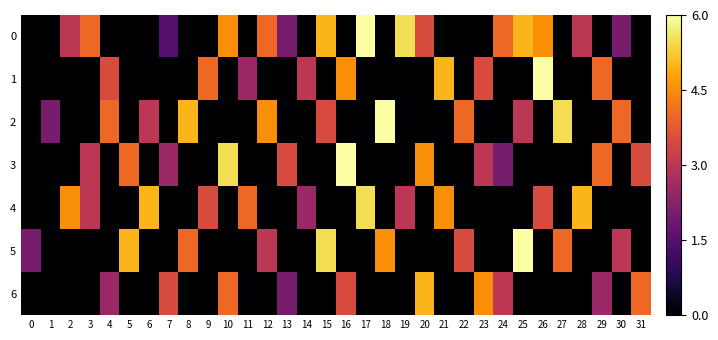

Reading left to right, extract all data points from this chart.

0: 0=0.0	1=0.0	2=3.0	3=4.0	4=0.0	5=0.0	6=0.0	7=1.5	8=0.0	9=0.0	10=4.5	11=0.0	12=4.0	13=2.0	14=0.0	15=5.0	16=0.0	17=6.0	18=0.0	19=5.5	20=3.5	21=0.0	22=0.0	23=0.0	24=4.0	25=5.0	26=4.5	27=0.0	28=3.0	29=0.0	30=2.0	31=0.0
1: 0=0.0	1=0.0	2=0.0	3=0.0	4=3.5	5=0.0	6=0.0	7=0.0	8=0.0	9=4.0	10=0.0	11=2.5	12=0.0	13=0.0	14=3.0	15=0.0	16=4.5	17=0.0	18=0.0	19=0.0	20=0.0	21=5.0	22=0.0	23=3.5	24=0.0	25=0.0	26=6.0	27=0.0	28=0.0	29=4.0	30=0.0	31=0.0
2: 0=0.0	1=2.0	2=0.0	3=0.0	4=4.0	5=0.0	6=3.0	7=0.0	8=5.0	9=0.0	10=0.0	11=0.0	12=4.5	13=0.0	14=0.0	15=3.5	16=0.0	17=0.0	18=6.0	19=0.0	20=0.0	21=0.0	22=4.0	23=0.0	24=0.0	25=3.0	26=0.0	27=5.5	28=0.0	29=0.0	30=4.0	31=0.0
3: 0=0.0	1=0.0	2=0.0	3=3.0	4=0.0	5=4.0	6=0.0	7=2.5	8=0.0	9=0.0	10=5.5	11=0.0	12=0.0	13=3.5	14=0.0	15=0.0	16=6.0	17=0.0	18=0.0	19=0.0	20=4.5	21=0.0	22=0.0	23=3.0	24=2.0	25=0.0	26=0.0	27=0.0	28=0.0	29=4.0	30=0.0	31=3.5
4: 0=0.0	1=0.0	2=4.5	3=3.0	4=0.0	5=0.0	6=5.0	7=0.0	8=0.0	9=3.5	10=0.0	11=4.0	12=0.0	13=0.0	14=2.5	15=0.0	16=0.0	17=5.5	18=0.0	19=3.0	20=0.0	21=4.5	22=0.0	23=0.0	24=0.0	25=0.0	26=3.5	27=0.0	28=5.0	29=0.0	30=0.0	31=0.0
5: 0=2.0	1=0.0	2=0.0	3=0.0	4=0.0	5=5.0	6=0.0	7=0.0	8=4.0	9=0.0	10=0.0	11=0.0	12=3.0	13=0.0	14=0.0	15=5.5	16=0.0	17=0.0	18=4.5	19=0.0	20=0.0	21=0.0	22=3.5	23=0.0	24=0.0	25=6.0	26=0.0	27=4.0	28=0.0	29=0.0	30=3.0	31=0.0
6: 0=0.0	1=0.0	2=0.0	3=0.0	4=2.5	5=0.0	6=0.0	7=3.5	8=0.0	9=0.0	10=4.0	11=0.0	12=0.0	13=2.0	14=0.0	15=0.0	16=3.5	17=0.0	18=0.0	19=0.0	20=5.0	21=0.0	22=0.0	23=4.5	24=3.0	25=0.0	26=0.0	27=0.0	28=0.0	29=2.5	30=0.0	31=4.0